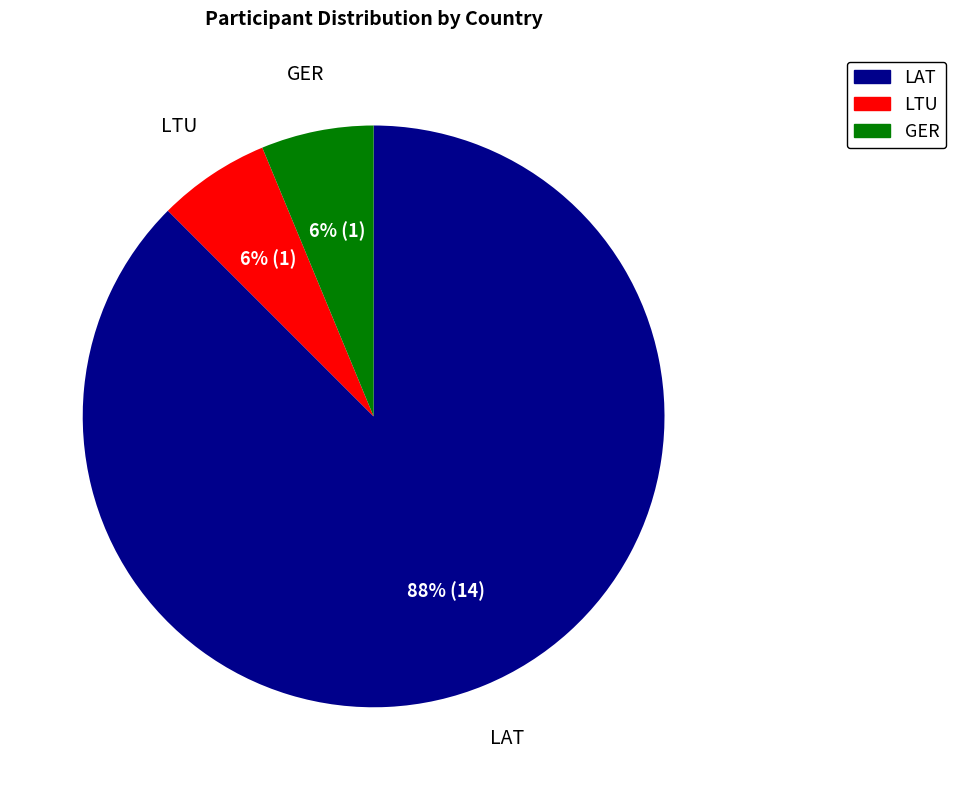

Do GER and LTU together represent more than half of the pie?

No